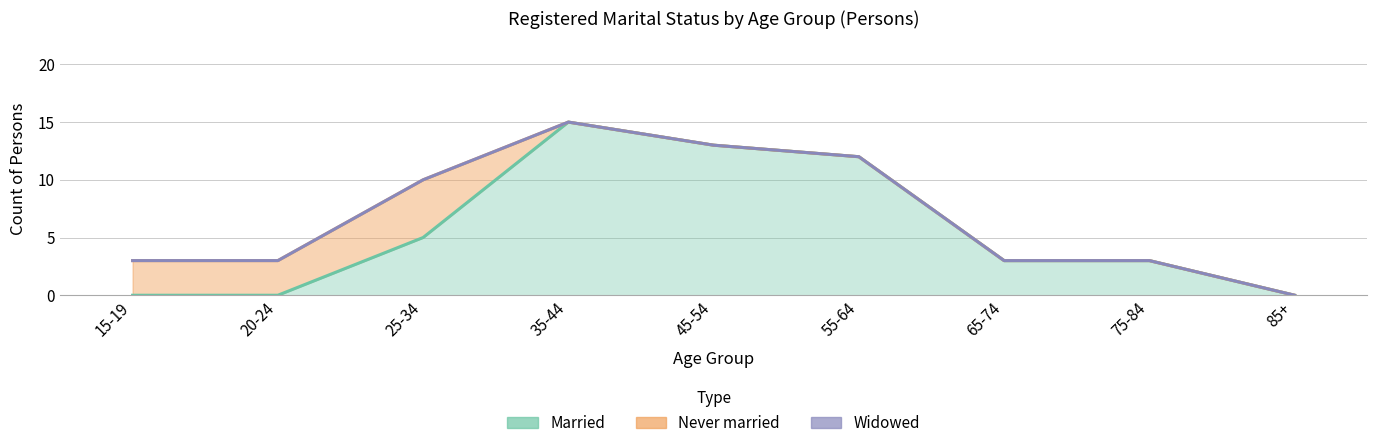

What is the label of the 8th point from the left?

75-84